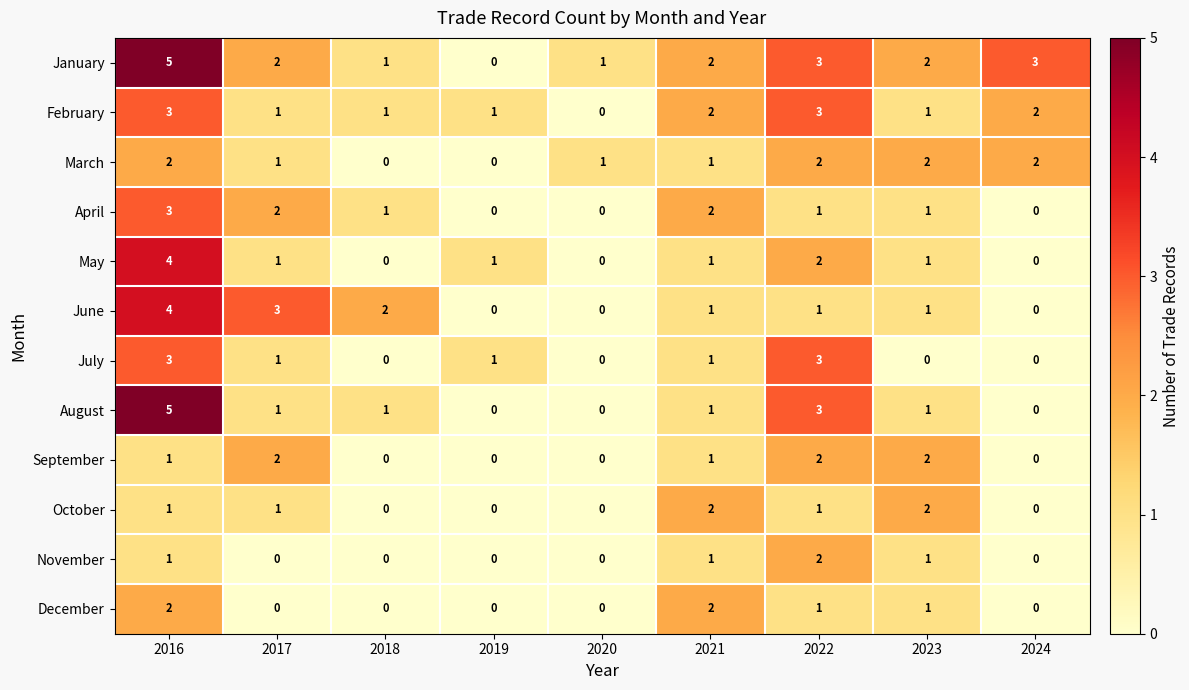

Which category has the highest value across all series?

2016